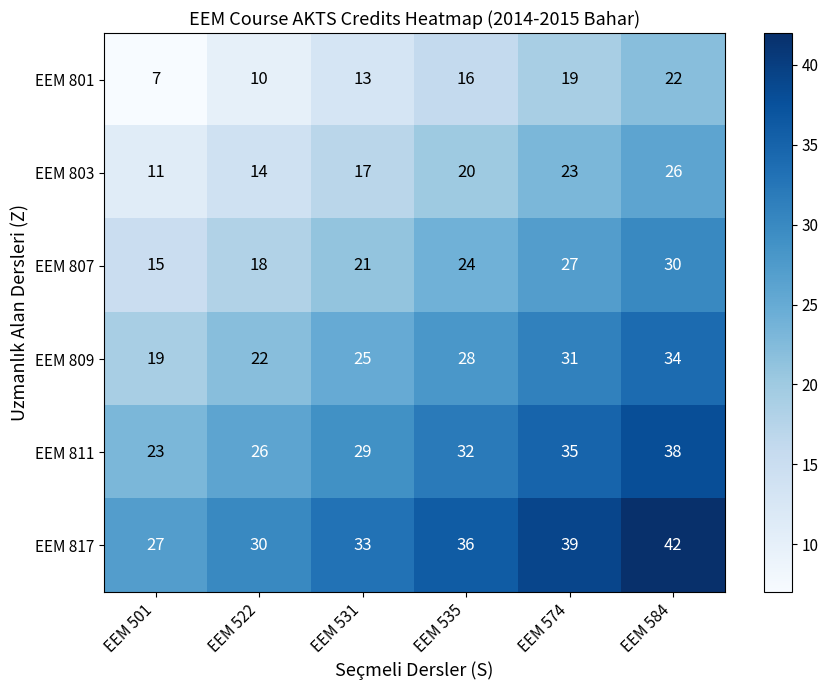

Rank the series by their average value, from highest to lowest.

EEM 817, EEM 811, EEM 809, EEM 807, EEM 803, EEM 801